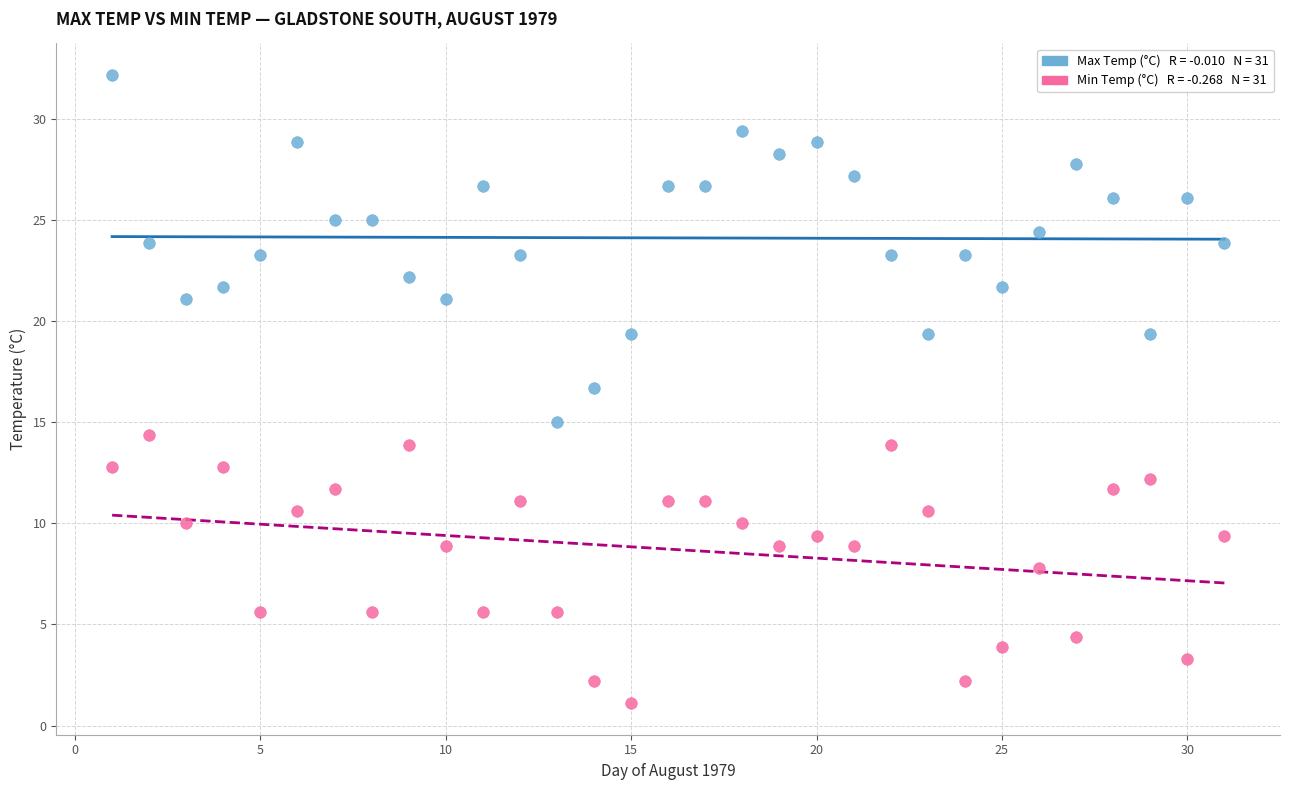

Across all data points, what is the range of Y values (max minus min)?

31.1